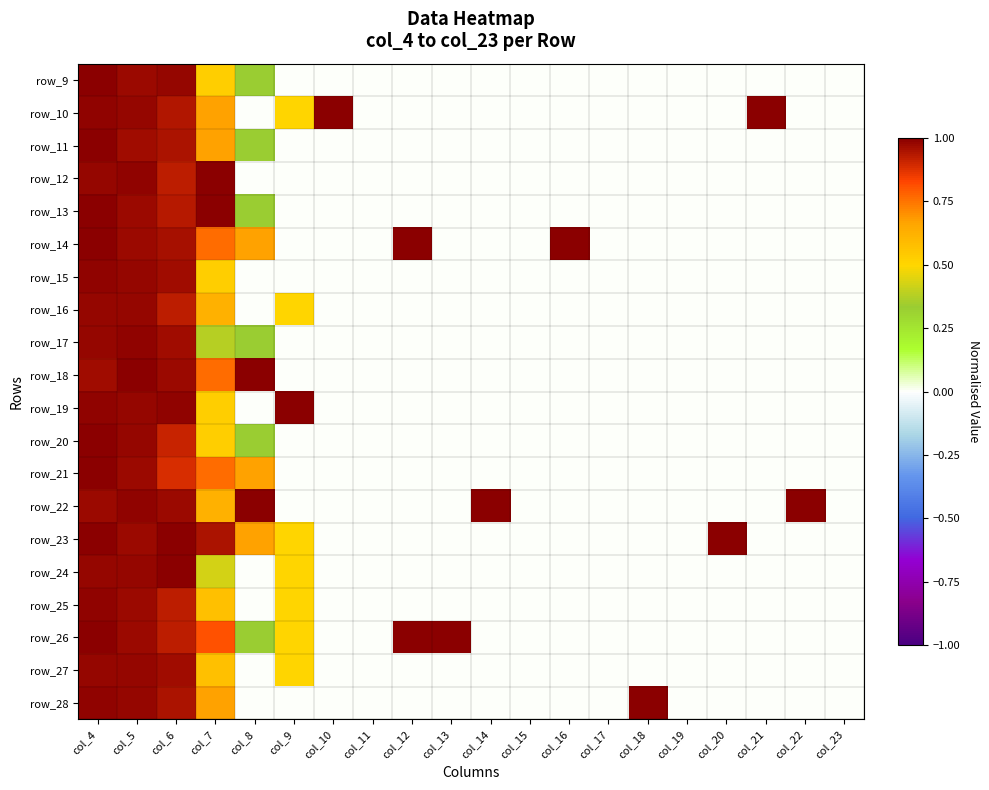

What is the total value across all series at col_18?

1.0